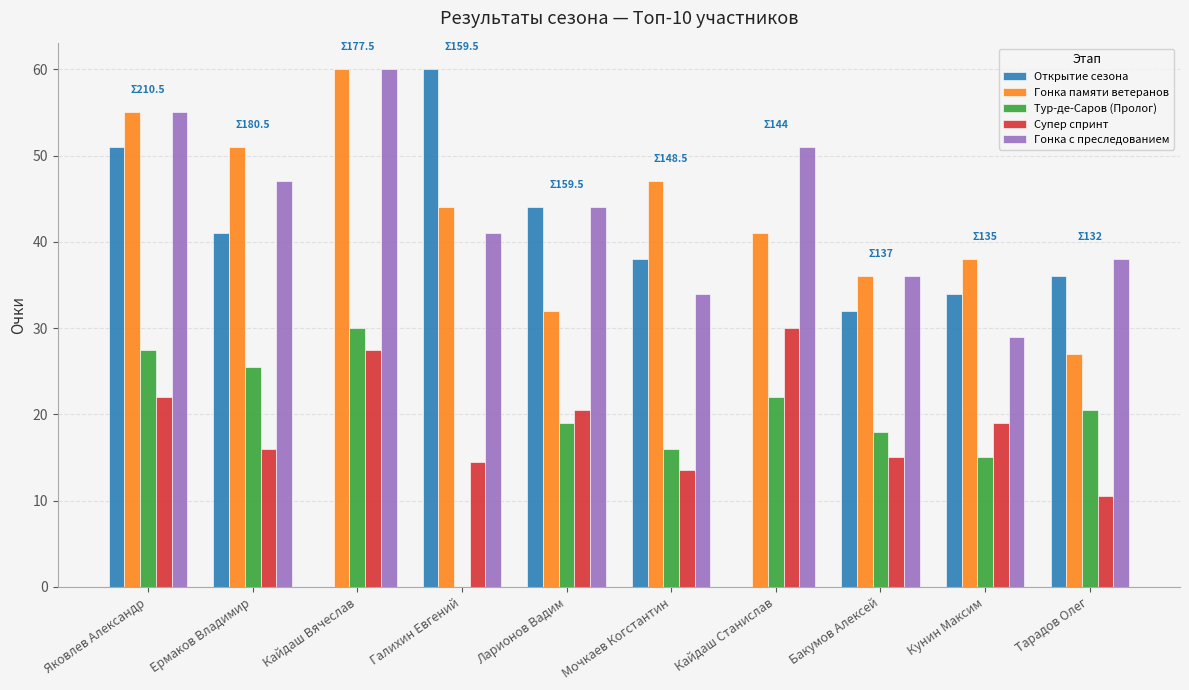

Reading left to right, list all the values displayed in this chart.

Открытие сезона: 51.0	41.0	0.0	60.0	44.0	38.0	0.0	32.0	34.0	36.0
Гонка памяти ветеранов: 55.0	51.0	60.0	44.0	32.0	47.0	41.0	36.0	38.0	27.0
Тур-де-Саров (Пролог): 27.5	25.5	30.0	0.0	19.0	16.0	22.0	18.0	15.0	20.5
Супер спринт: 22.0	16.0	27.5	14.5	20.5	13.5	30.0	15.0	19.0	10.5
Гонка с преследованием: 55.0	47.0	60.0	41.0	44.0	34.0	51.0	36.0	29.0	38.0